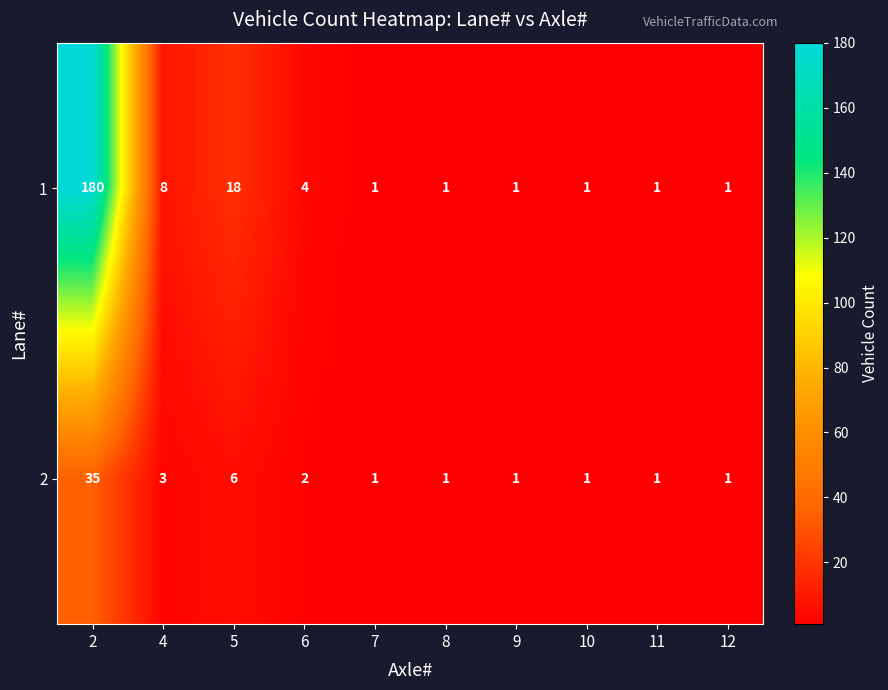

Is the value of 2 at 7 greater than the value of 1 at 4?

No